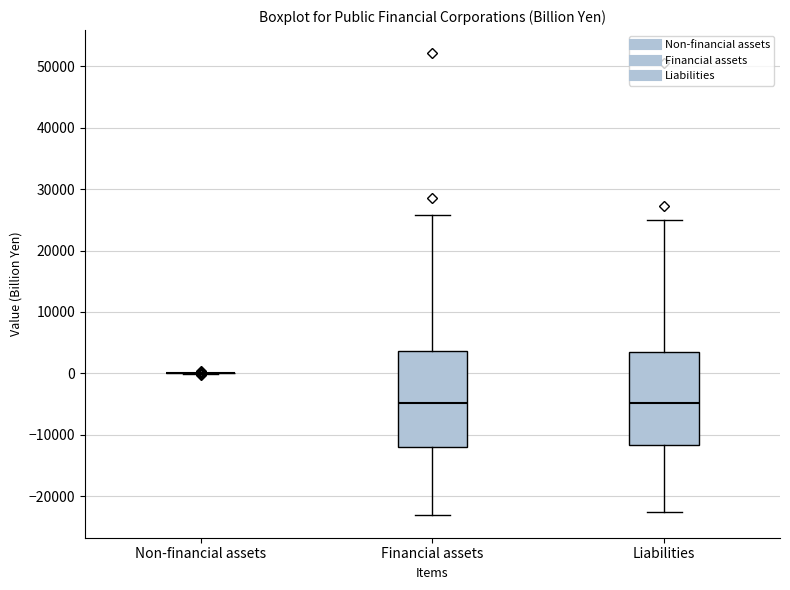

Reading left to right, transcribe this box plot: for each box, give where its median line is, the range the box spans, and where its two whiskers end, as read against the y-axis. The values are not printed on the chart, so give them approximately, as read against the axis.

Non-financial assets: box collapsed to a line at 0, whiskers 0 to 0
Financial assets: median -5000, box -12000 to 4000, whiskers -23000 to 26000
Liabilities: median -5000, box -12000 to 3000, whiskers -23000 to 25000